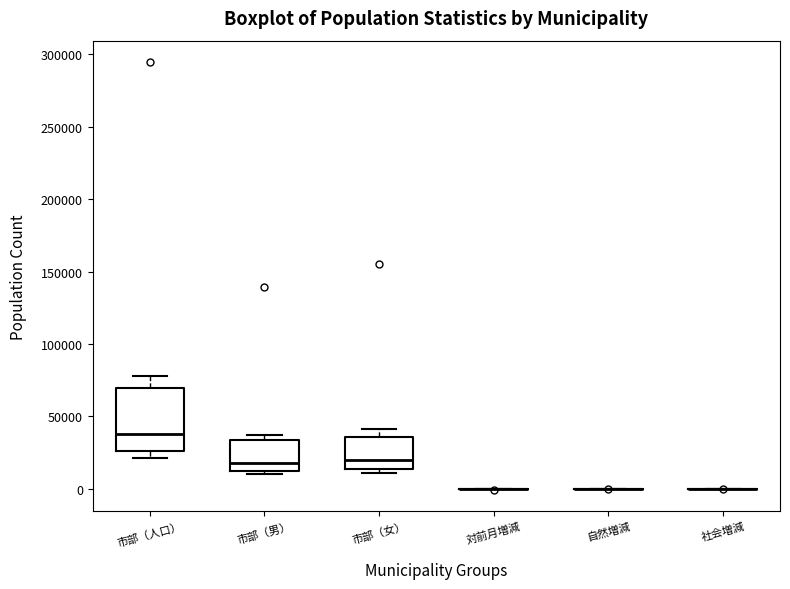

Reading left to right, transcribe this box plot: for each box, give where its median line is, the range the box spans, and where its two whiskers end, as read against the y-axis. The values are not printed on the chart, so give them approximately, as read against the axis.

市部（人口）: median 40000, box 25000 to 70000, whiskers 20000 to 80000
市部（男）: median 20000, box 10000 to 35000, whiskers 10000 (just below the box's lower edge) to 35000 (just above the box's upper edge)
市部（女）: median 20000, box 15000 to 35000, whiskers 10000 to 40000
対前月増減: box collapsed to a line at 0, whiskers 0 to 0
自然増減: box collapsed to a line at 0, whiskers 0 to 0
社会増減: box collapsed to a line at 0, whiskers 0 to 0